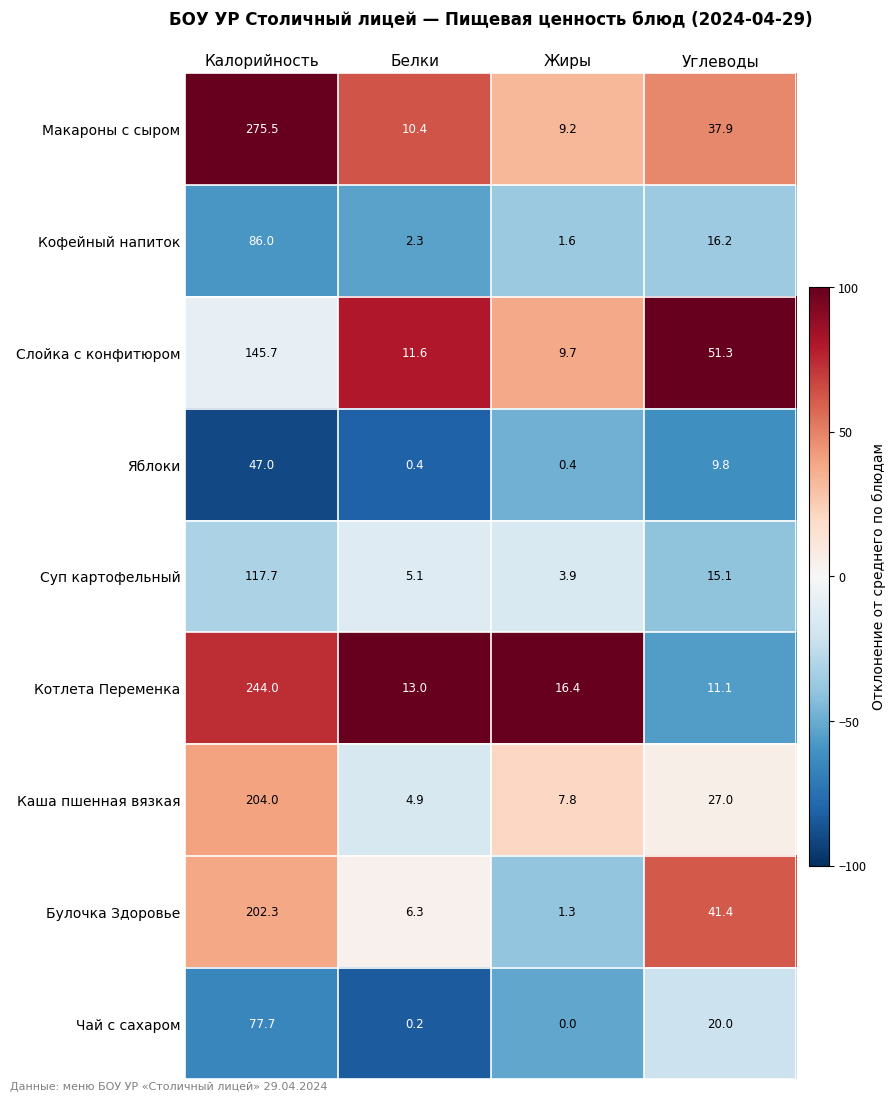

What is the difference between the highest and lowest values at Белки?

12.8